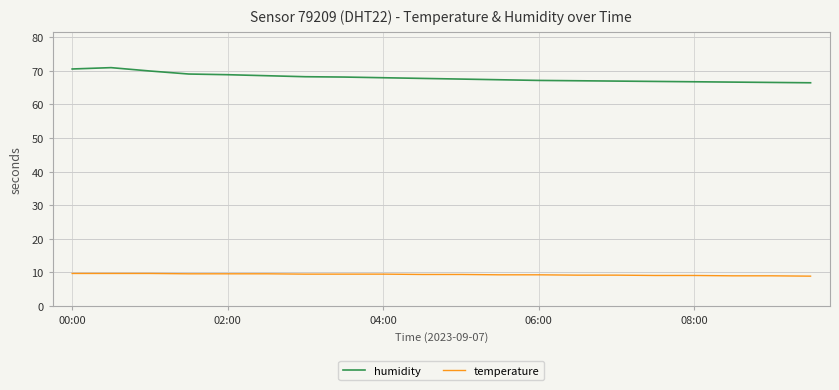

What is the maximum value shown in the chart?

70.9